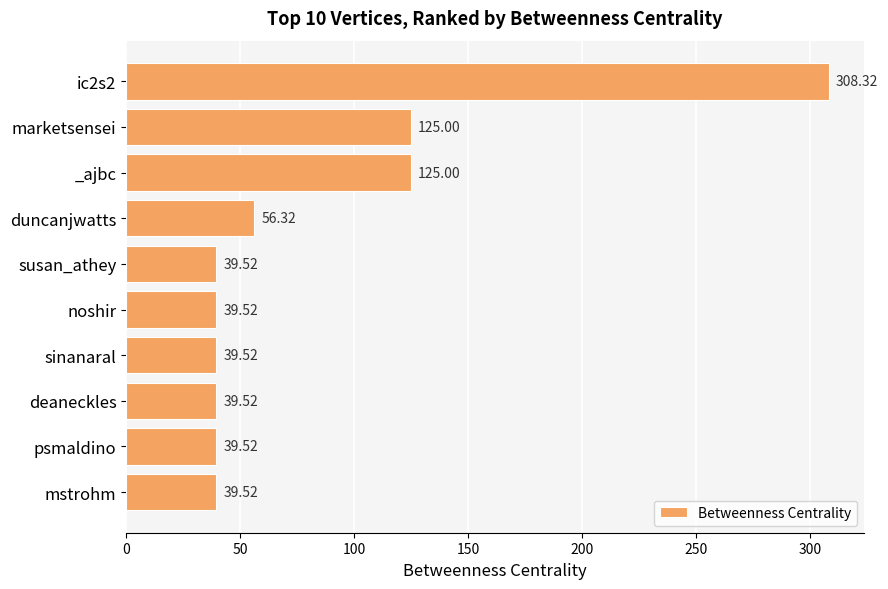

What is the label of the 3rd bar from the bottom?

deaneckles